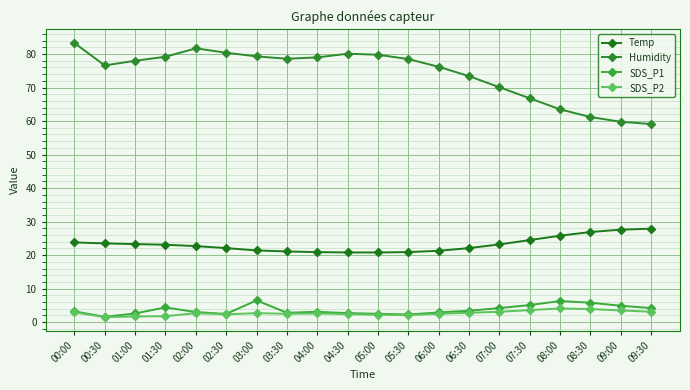

What is the label of the 14th point from the left?

06:30